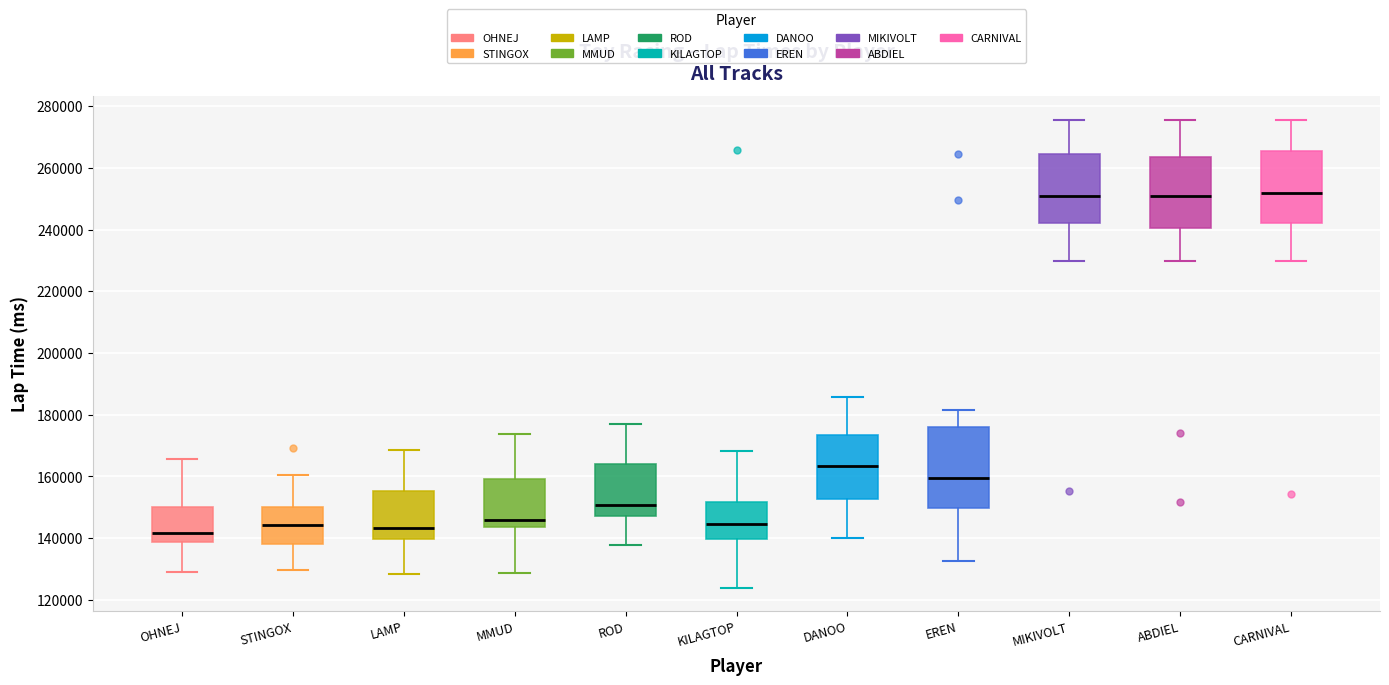

Which box is the tallest, from its lower edge to its upper edge?

EREN